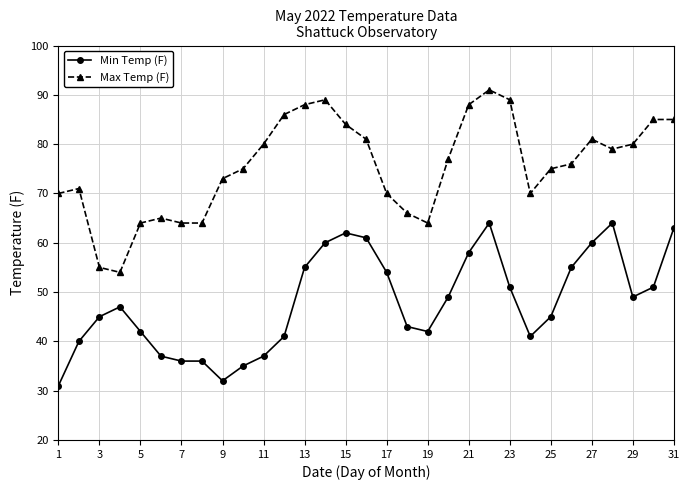

True or false: Min Temp (F) has more than 0 interior local peaks.

True